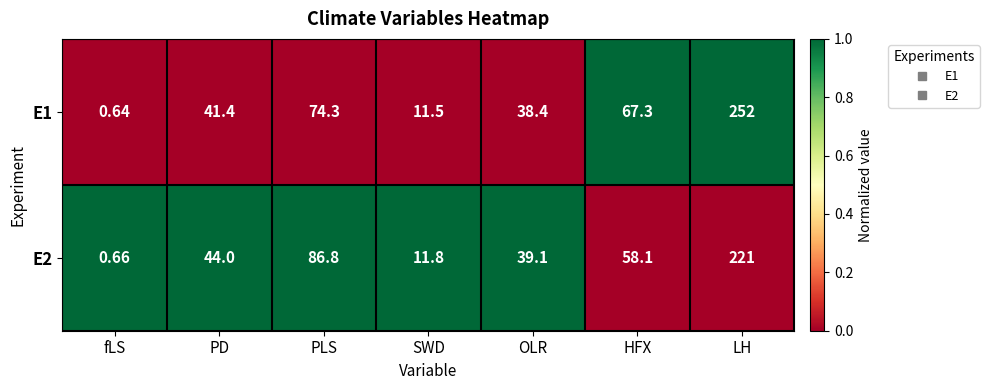

Which category has the highest value across all series?

LH